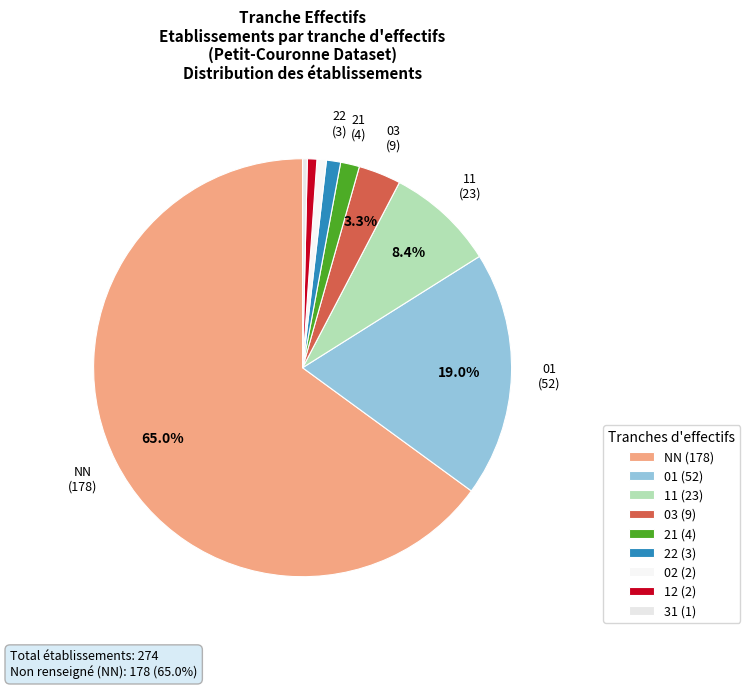

What is the smallest slice in the pie chart?

31